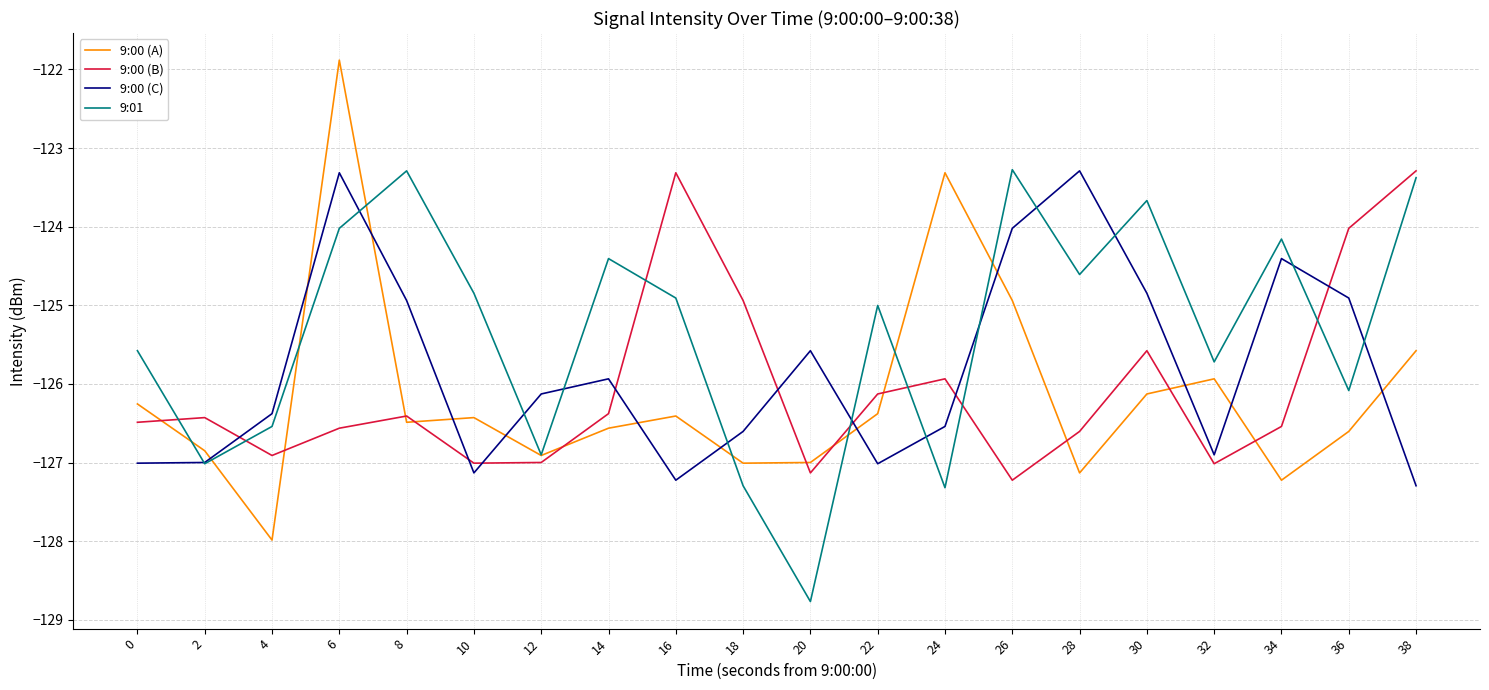

Between 2 and 8, which series saw the biggest shift?

9:01